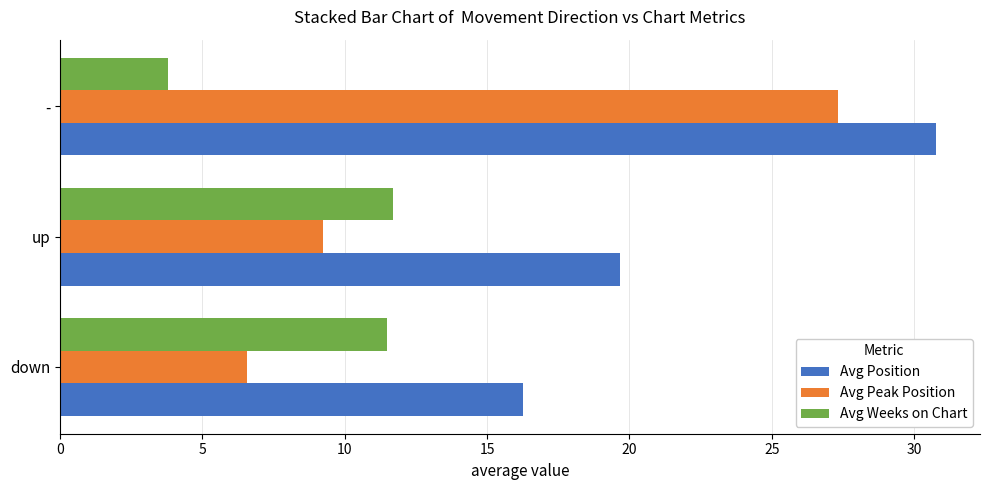

Rank the series by their average value, from highest to lowest.

Avg Position, Avg Peak Position, Avg Weeks on Chart